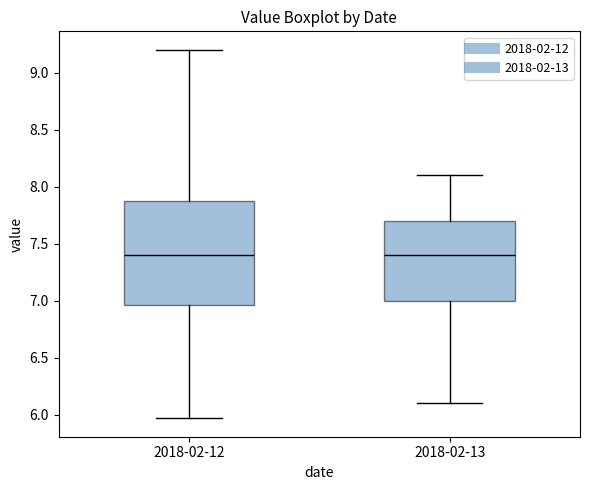

Which box is the tallest, from its lower edge to its upper edge?

2018-02-12